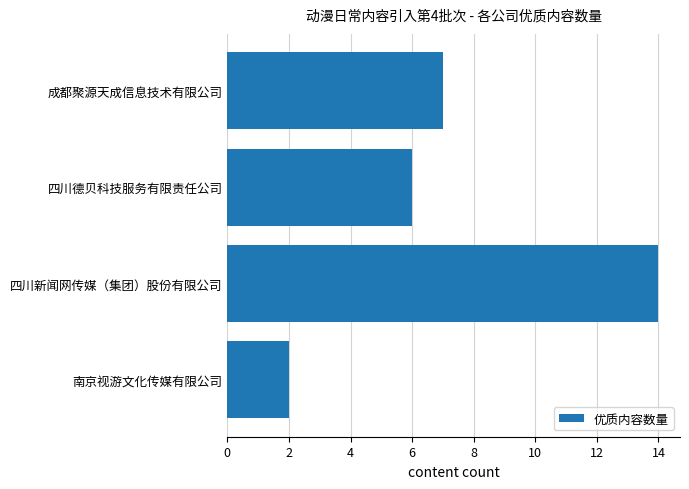

What is the ratio of the value at 成都聚源天成信息技术有限公司 to the value at 四川新闻网传媒（集团）股份有限公司?

0.5